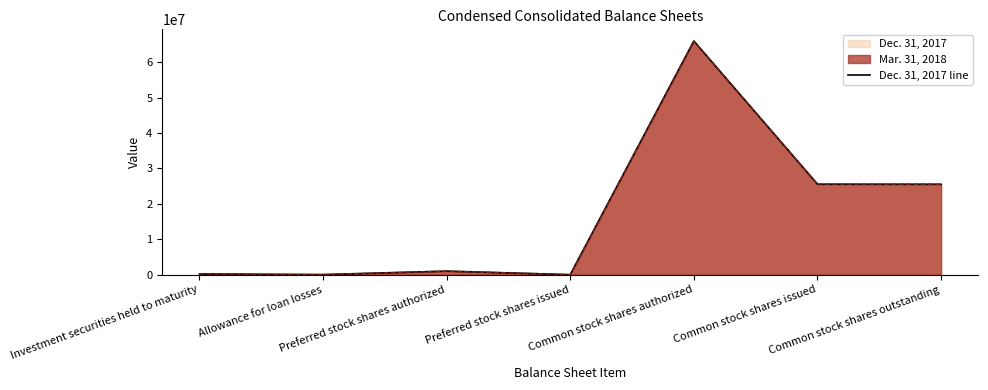

How many values exceed 1000000?

3